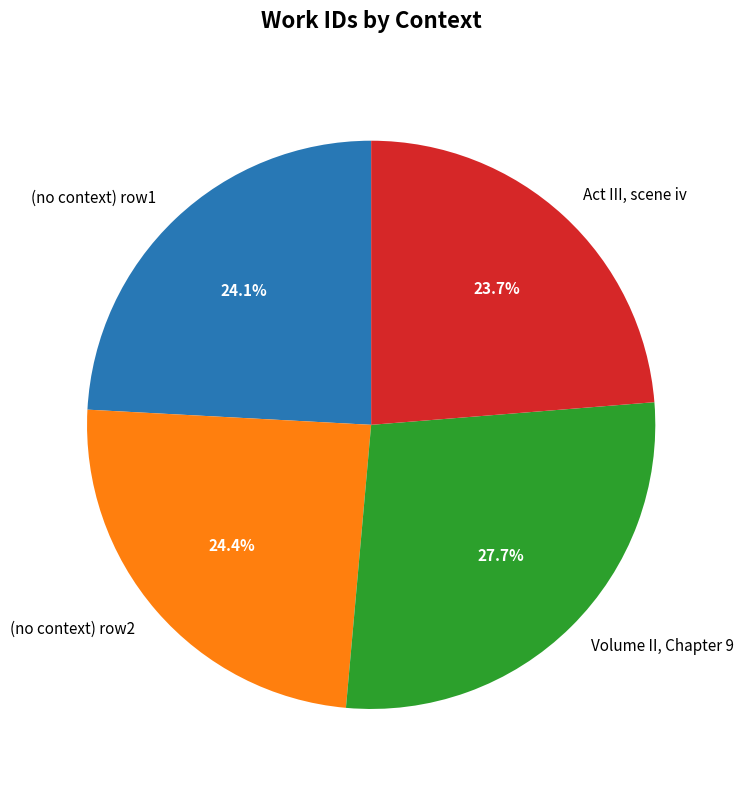

Does (no context) row1 account for over 50% of the chart?

No